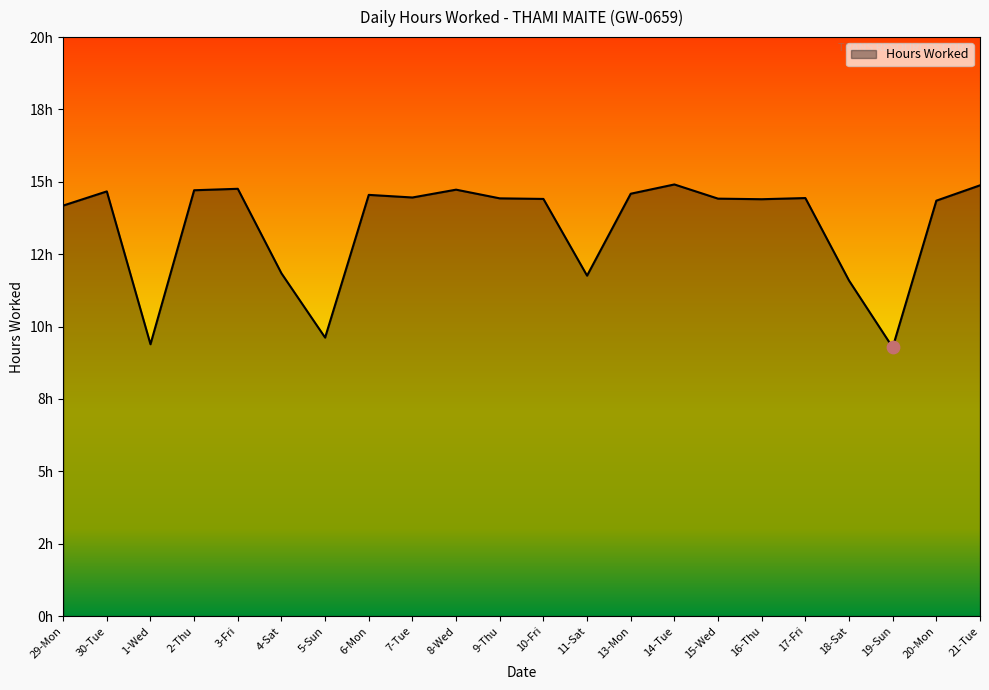

What is the change in value from 29-Mon to 13-Mon?

+0.4